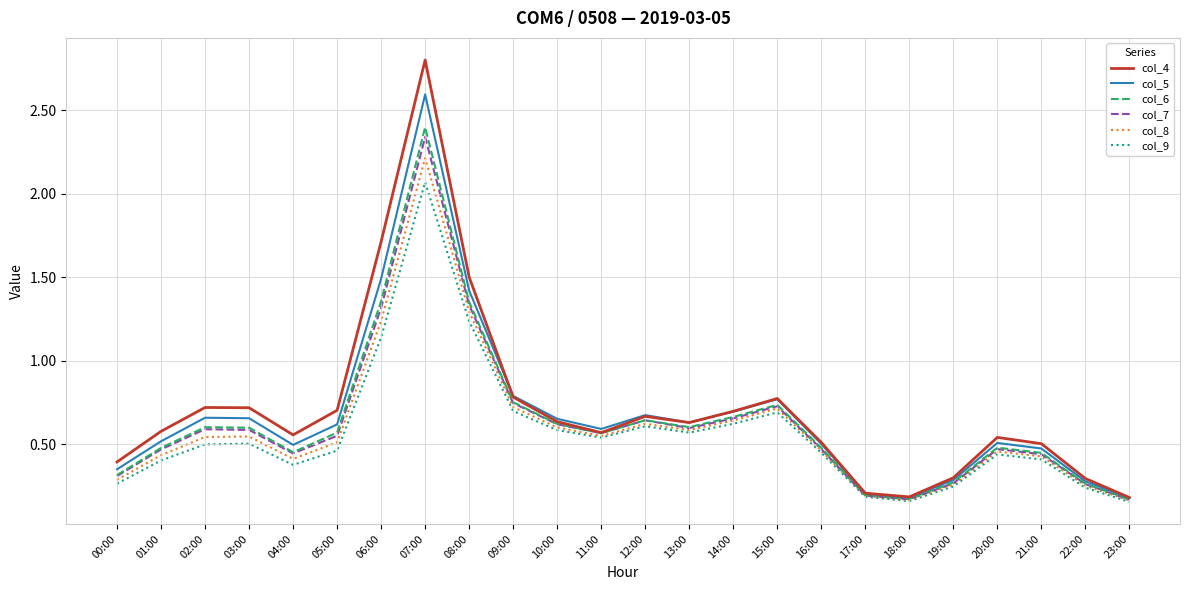

The col_9 series shows 0.3 at 16:00. True or false?

False